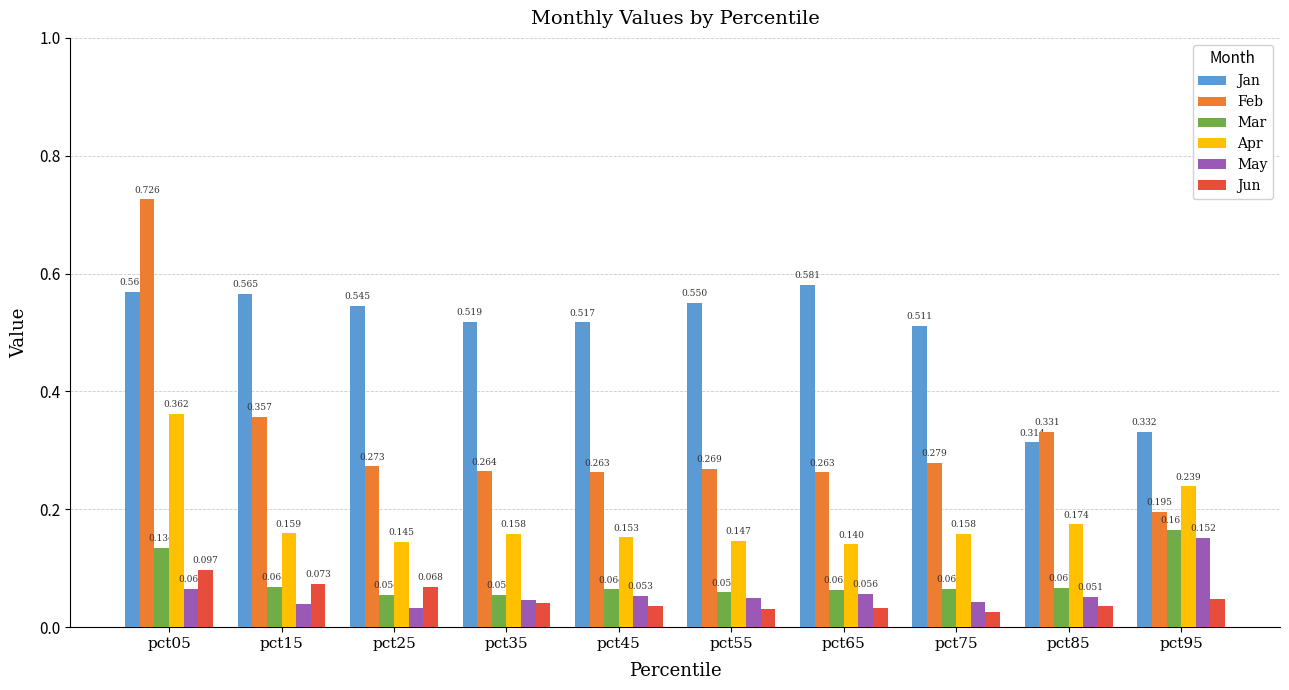

At which label does Jan reach its peak?

pct65